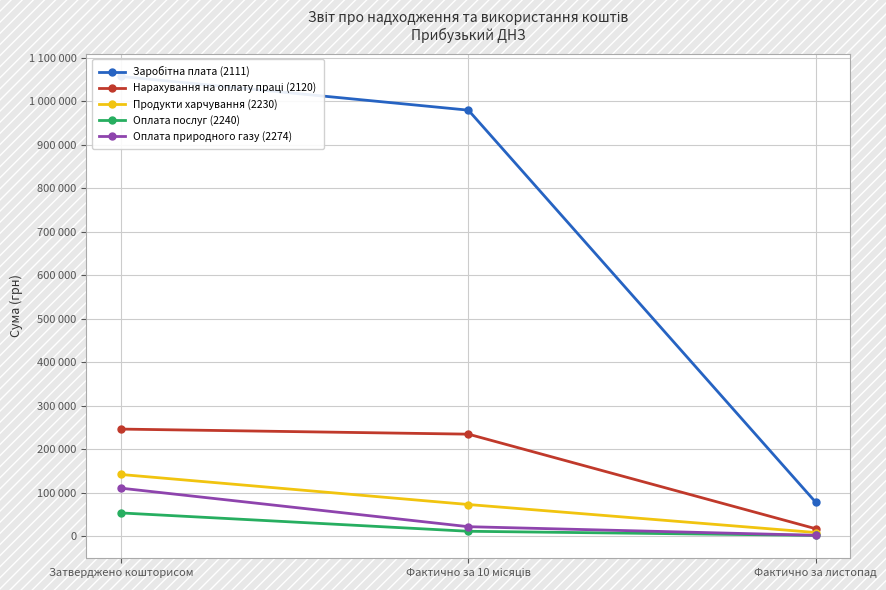

Count the number of categories in the chart.

3